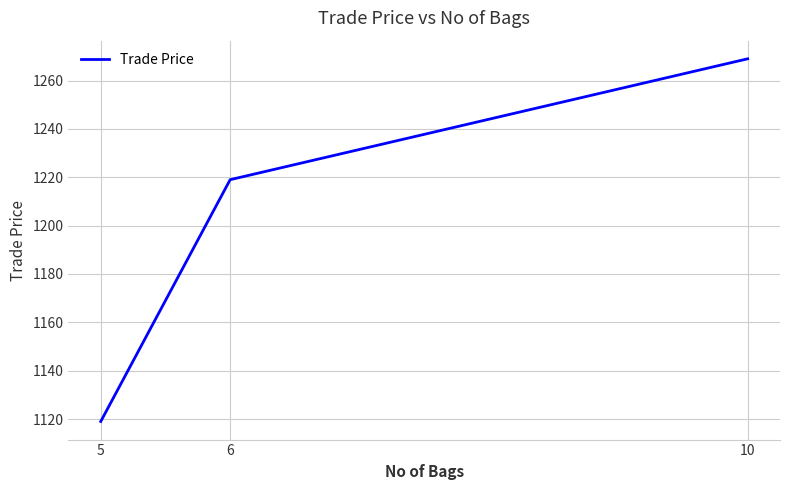

Approximately how many times larger is the value at 5 compared to 10?

0.9